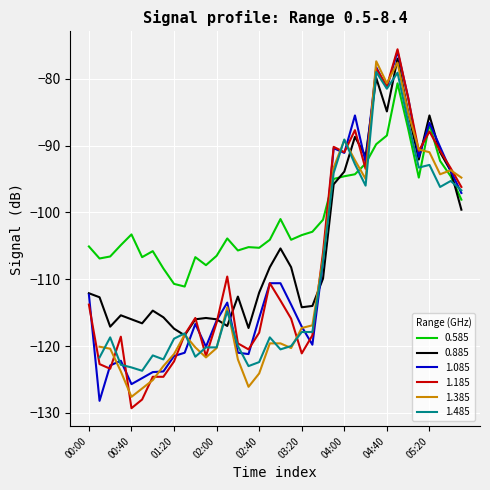

What is the approximate value of 1.185 at 2019/01/26 01:00?

-124.6